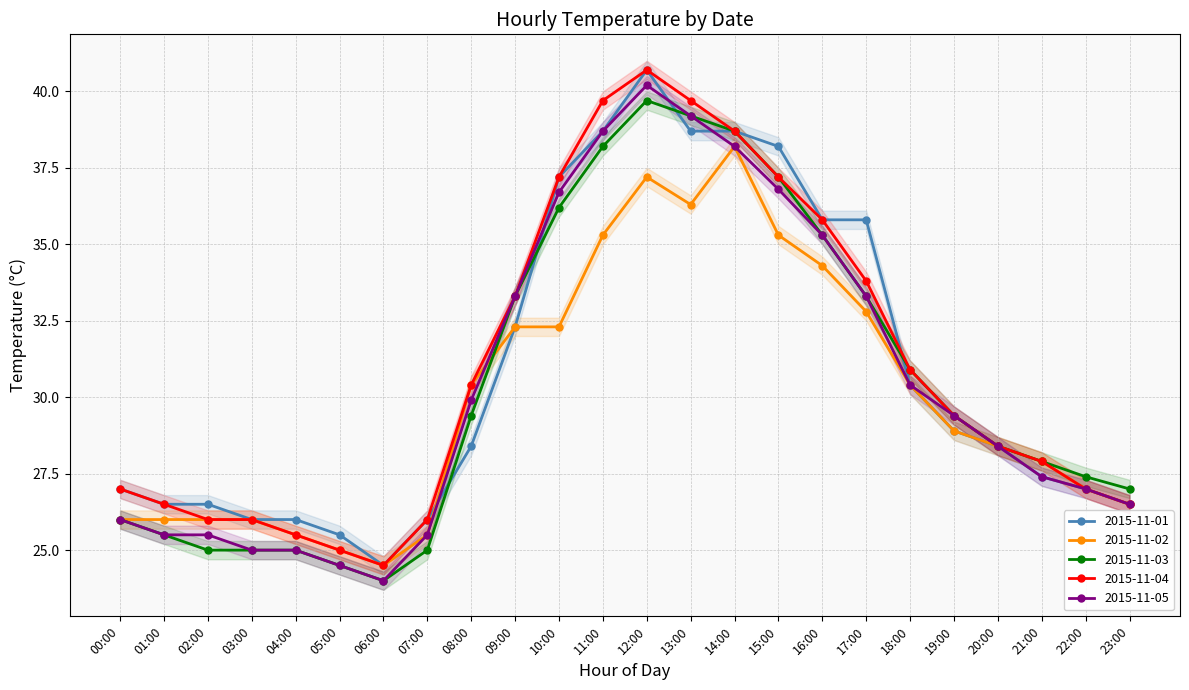

Where is the first local maximum for 2015-11-05?

12:00